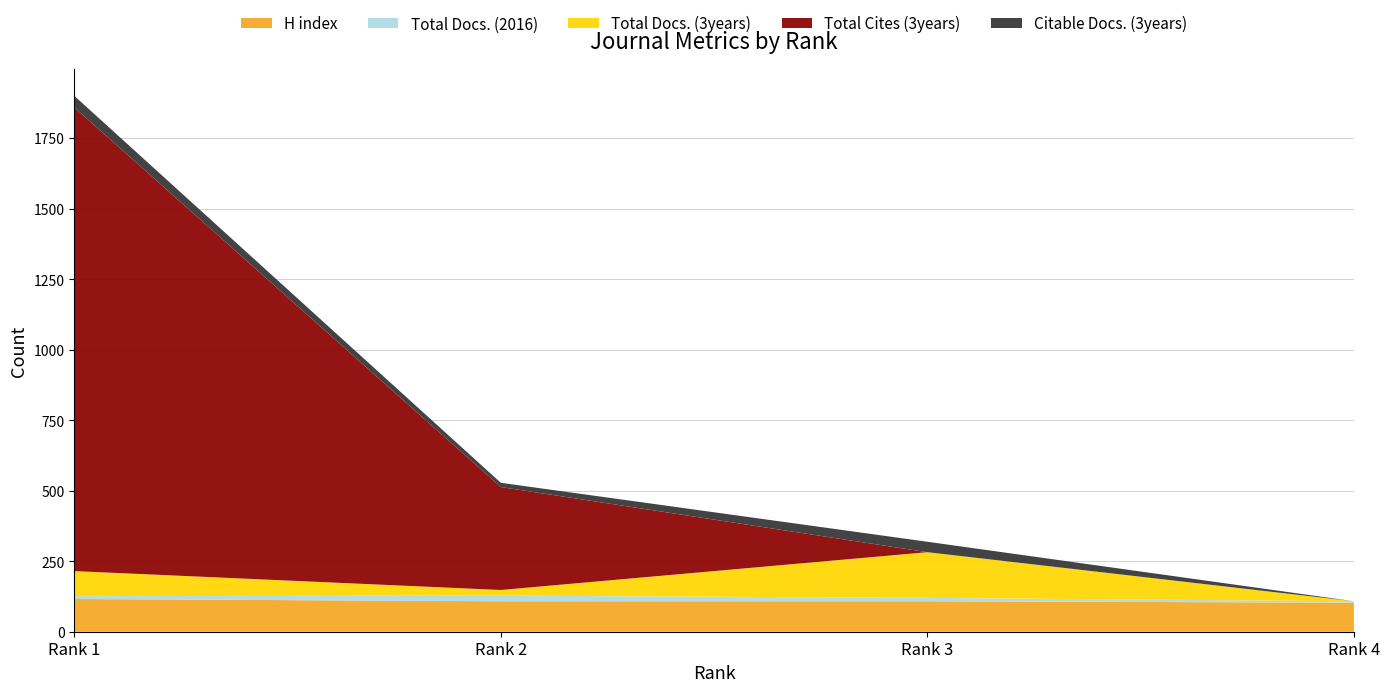

Reading right to left, list all the values displayed in this chart.

H index: Rank 4=103	Rank 3=108	Rank 2=108	Rank 1=116
Total Docs. (2016): Rank 4=5	Rank 3=12	Rank 2=20	Rank 1=10
Total Docs. (3years): Rank 4=0	Rank 3=162	Rank 2=20	Rank 1=89
Total Cites (3years): Rank 4=0	Rank 3=0	Rank 2=365	Rank 1=1644
Citable Docs. (3years): Rank 4=0	Rank 3=37	Rank 2=15	Rank 1=41